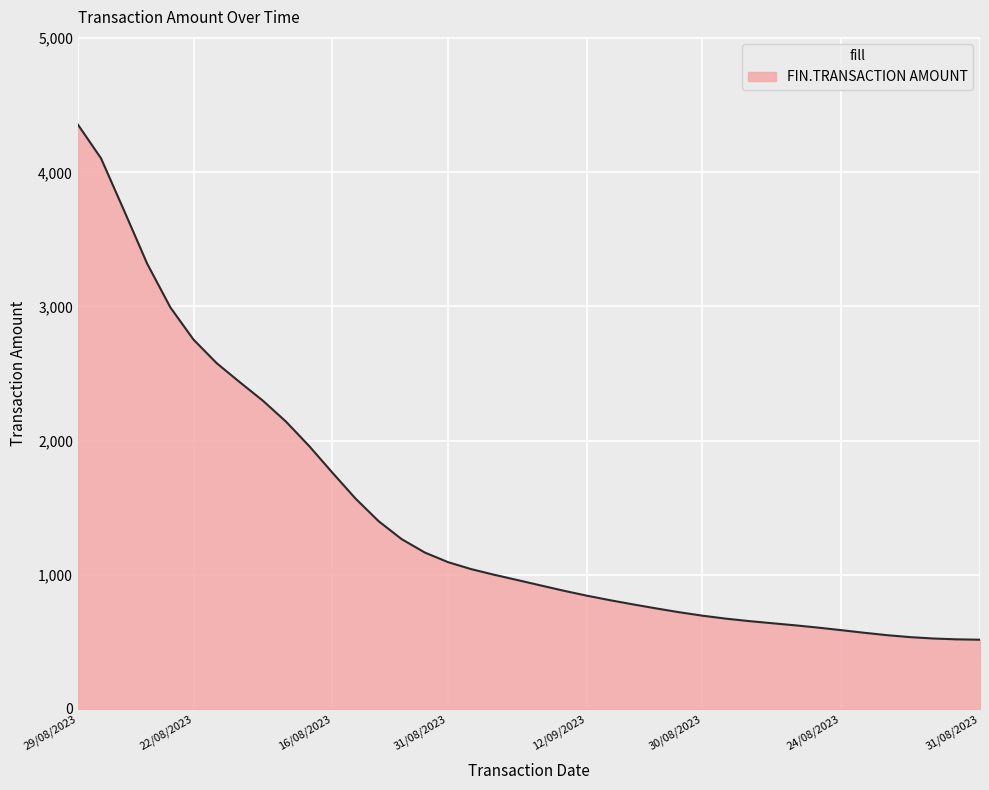

What is the minimum value shown in the chart?

515.1